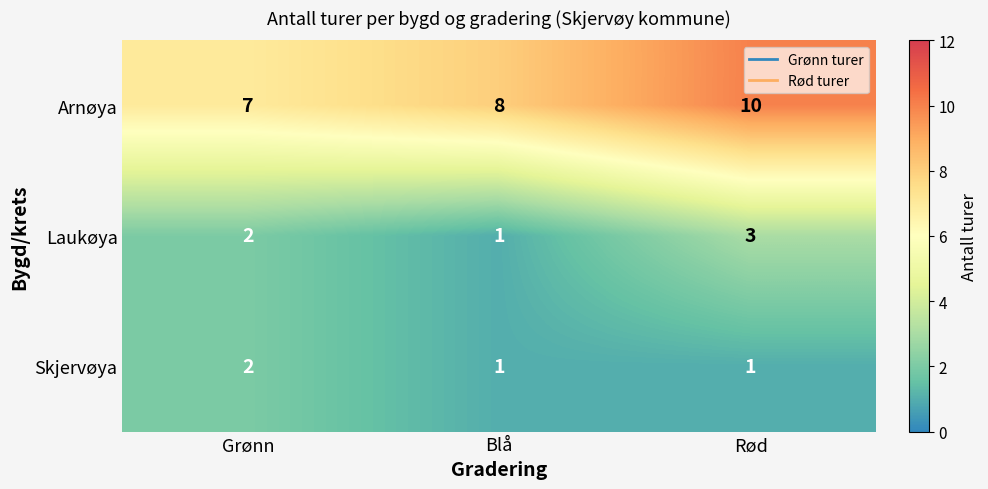

Which category has the highest value in the Laukøya series?

Rød